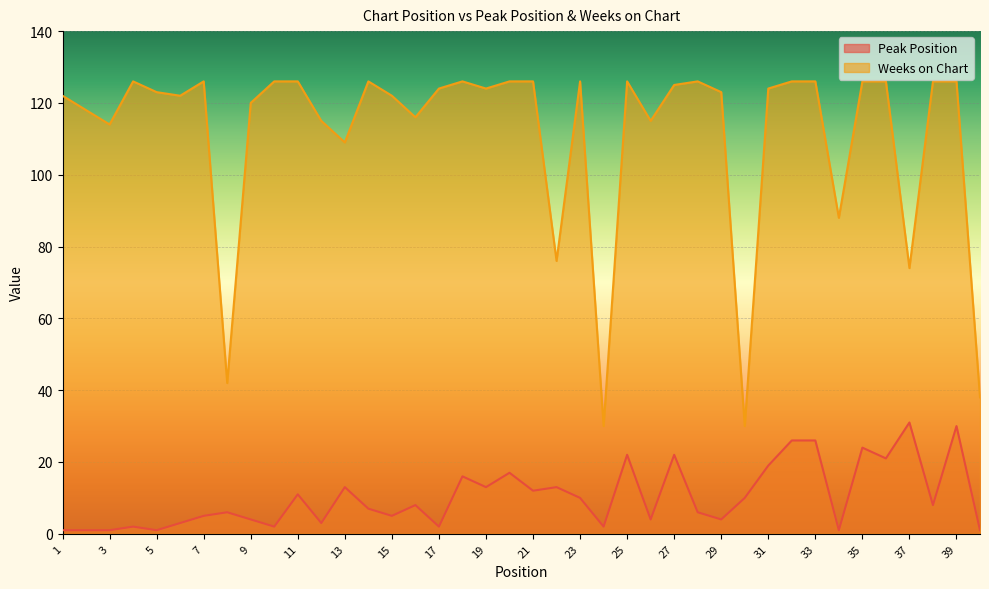

Which series has the largest range (max minus min)?

Weeks on Chart